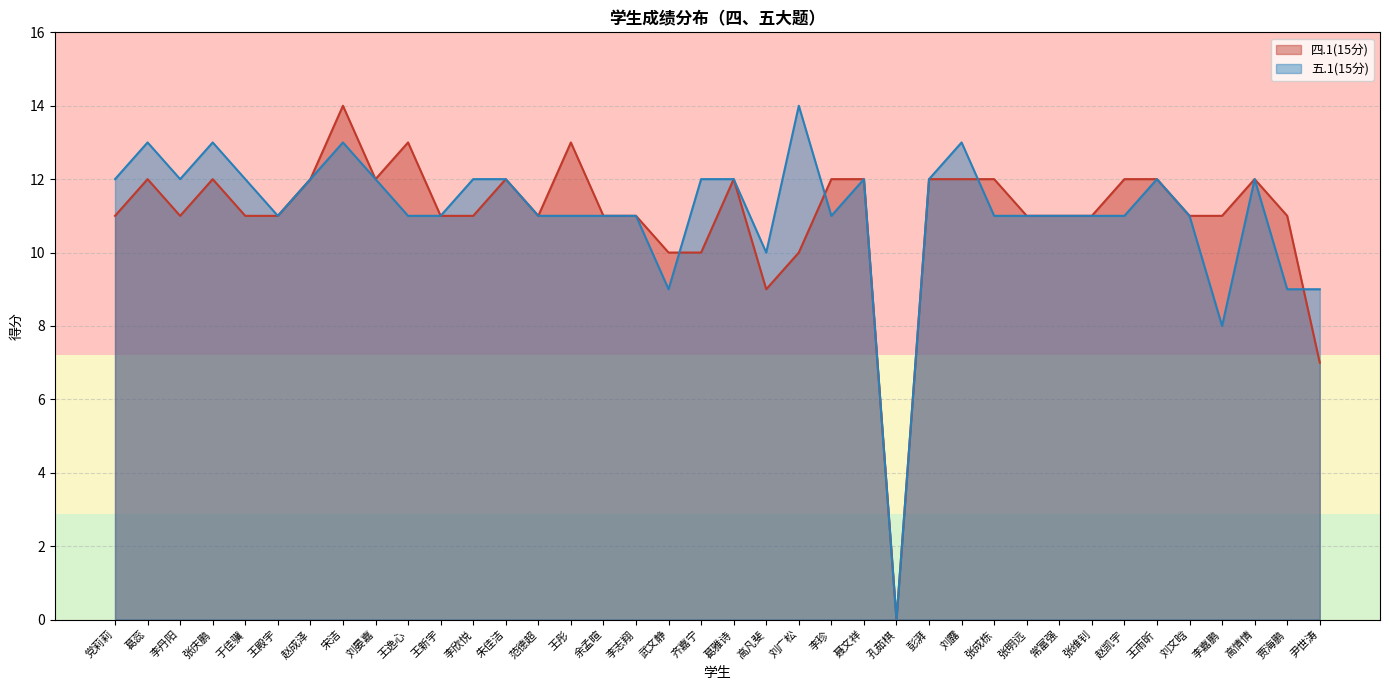

Does the chart display data point markers on the line(s)?

No